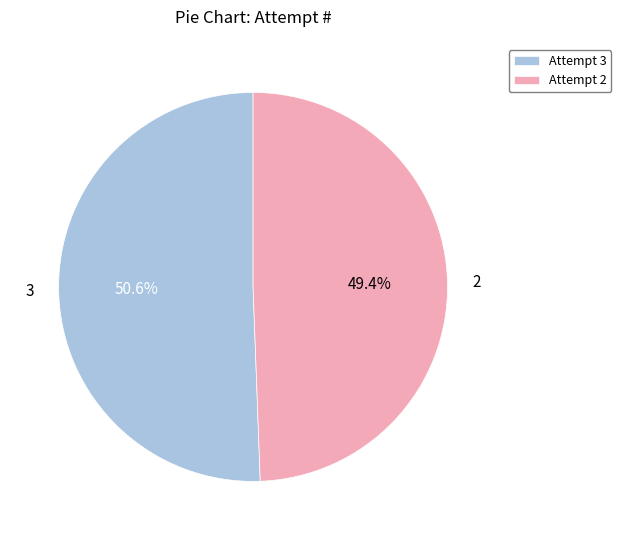

What is the total percentage of 3 and 2?

100.0%